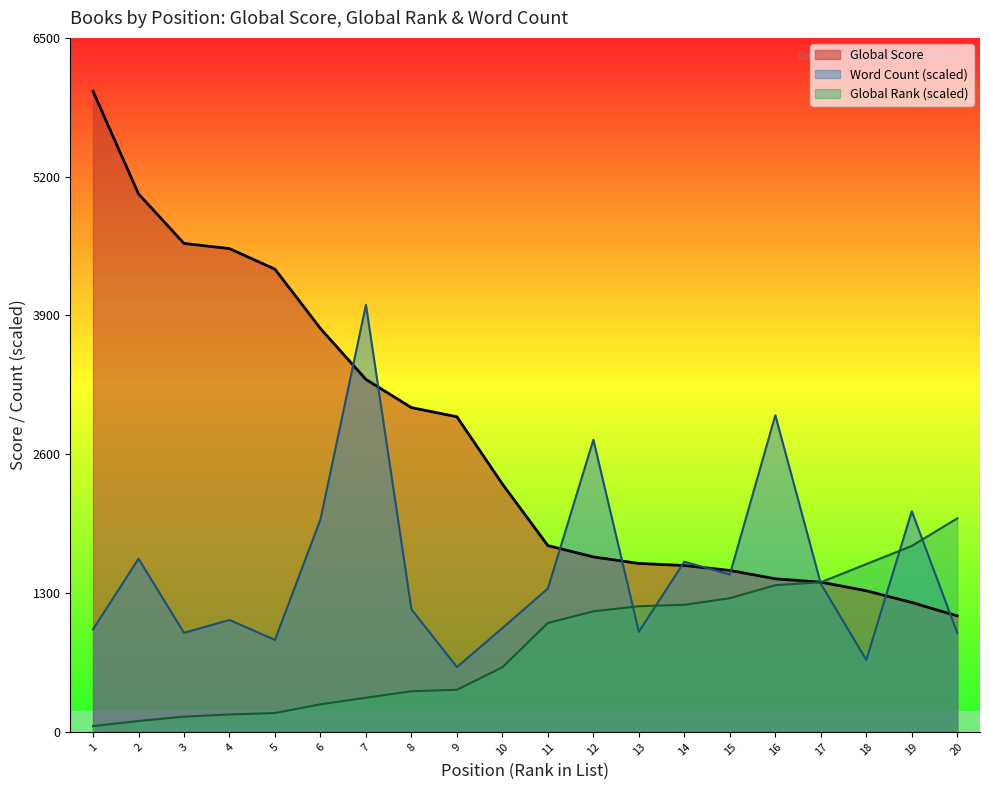

What is the sum of all Word Count values?

30245.6